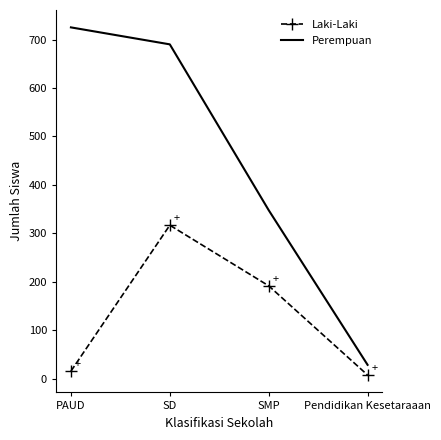

What is the difference between the second highest and minimum values in the Perempuan series?

661